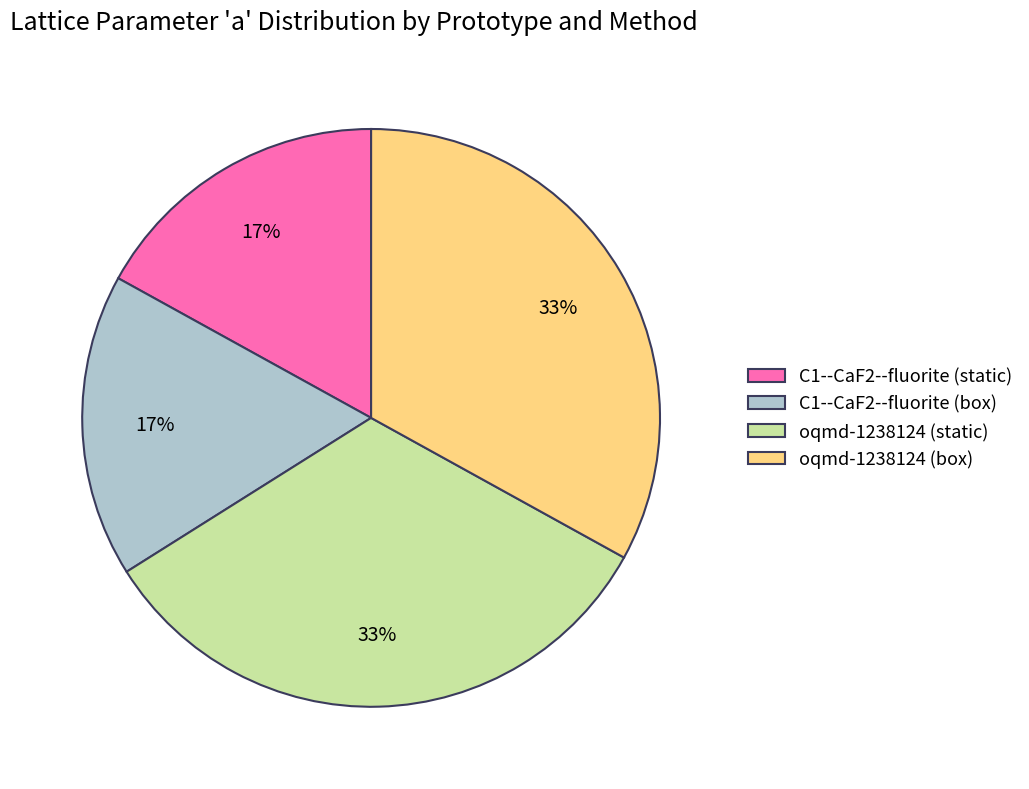

Approximately how many times larger is the value at oqmd-1238124 (static) compared to C1--CaF2--fluorite (static)?

1.9